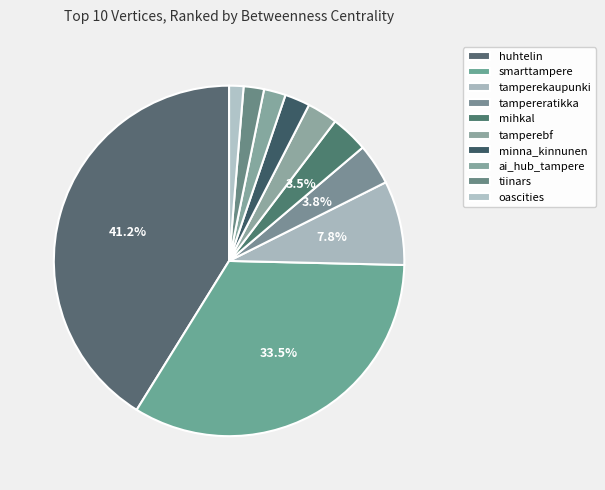

How many segments does this pie chart have?

10